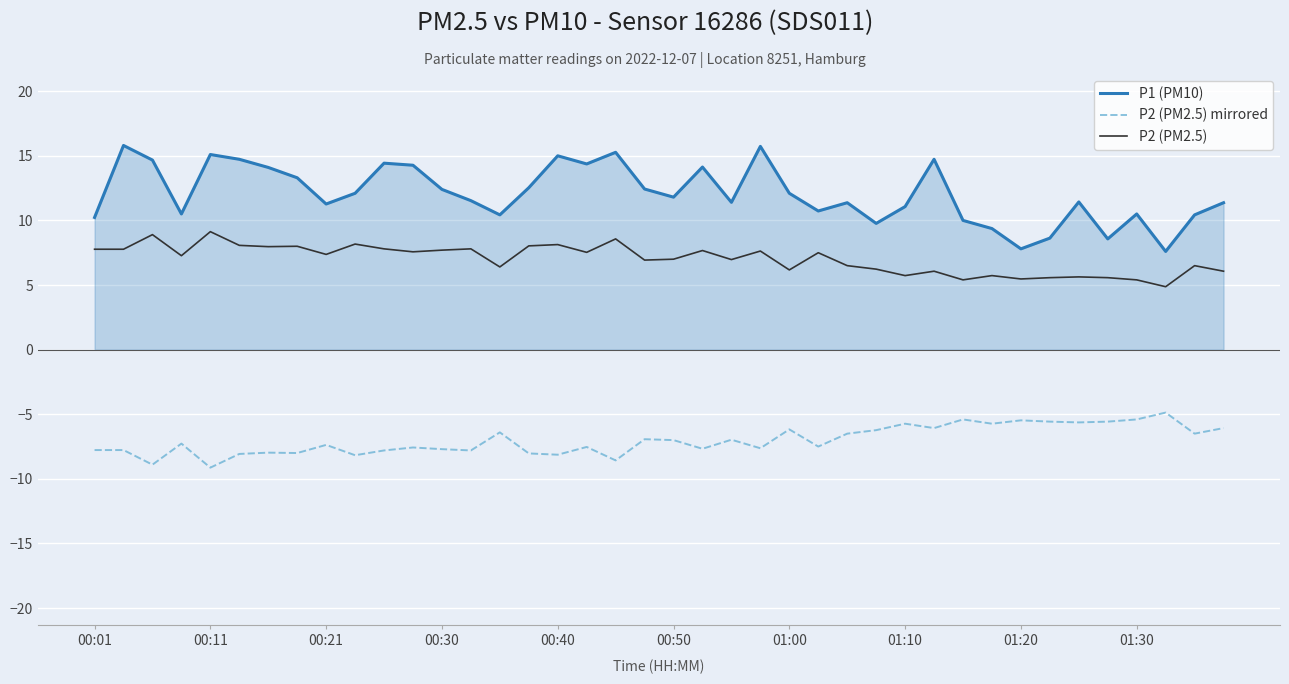

Count the number of data series in this chart.

3